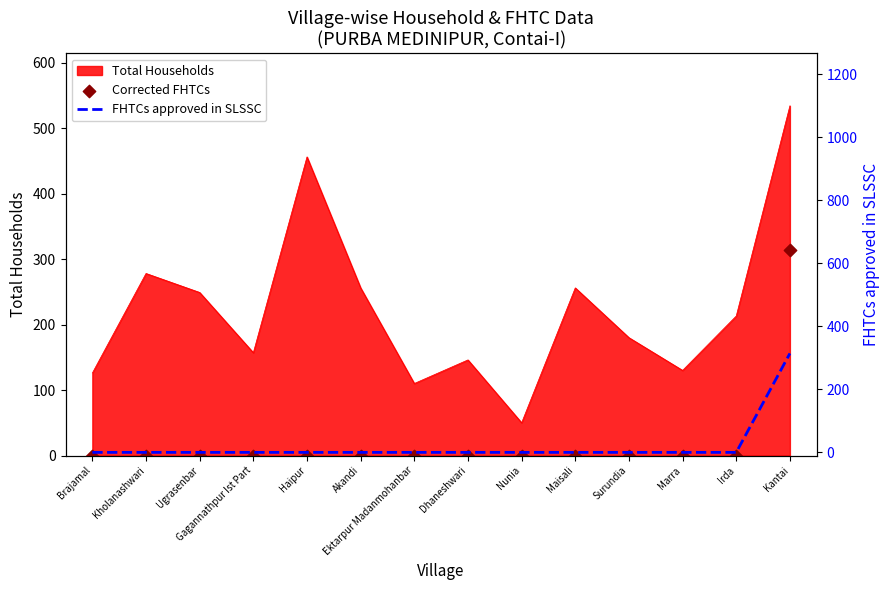

Which series has the largest total across all categories?

Corrected FHTCs